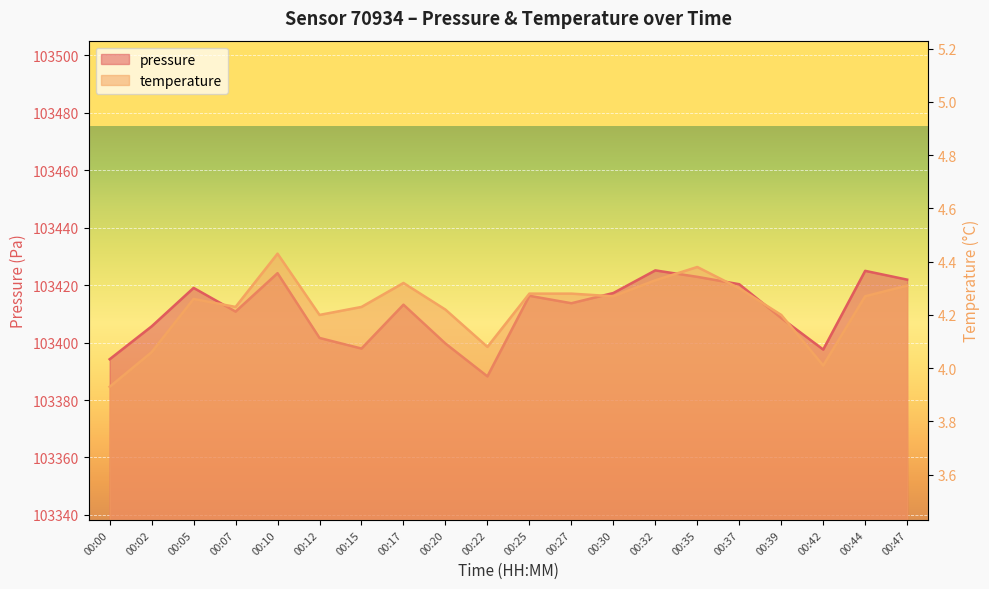

At how many categories does at least one series exceed 42746?

20